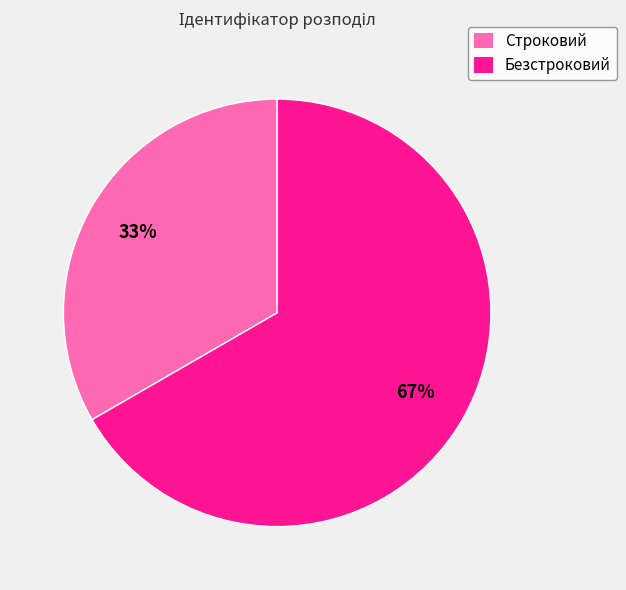

Between Строковий and Безстроковий, which is larger?

Безстроковий